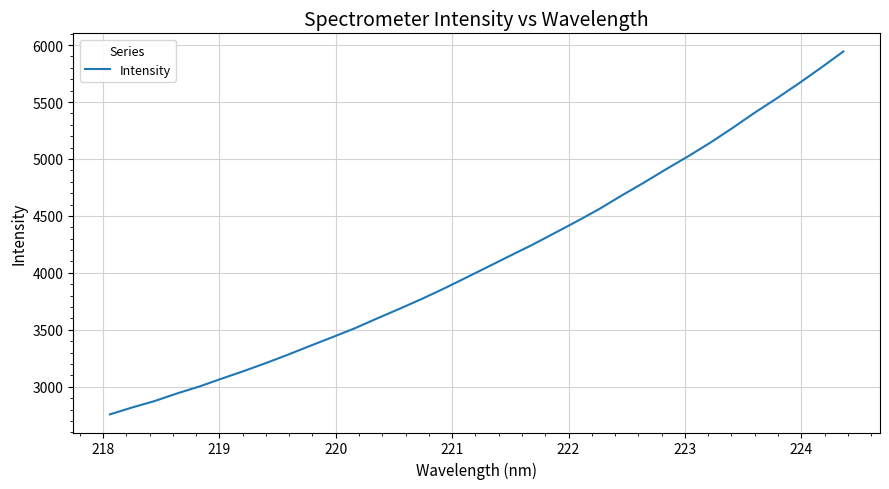

How many lines are shown in the chart?

1